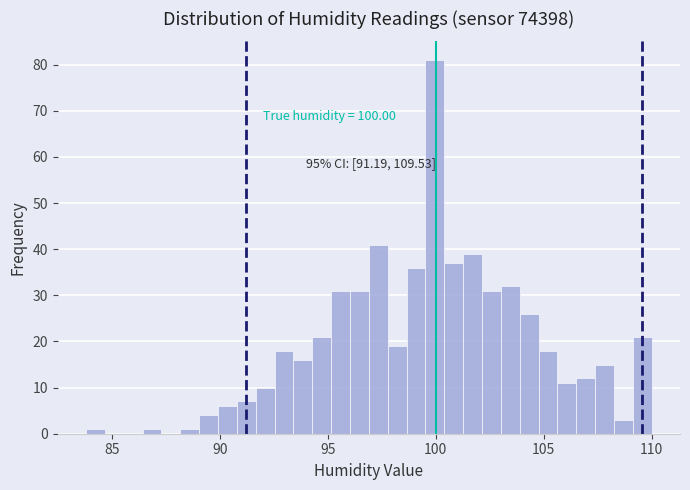

Read against the x-axis, roughly where is the centre of the tallest bar?

100.0